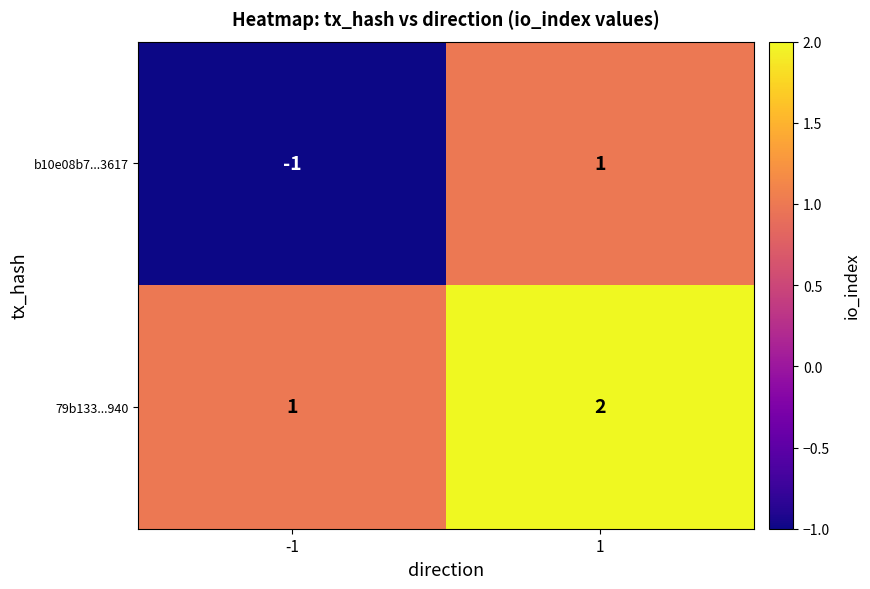

The 79b133...940 series shows 1 at -1. True or false?

True